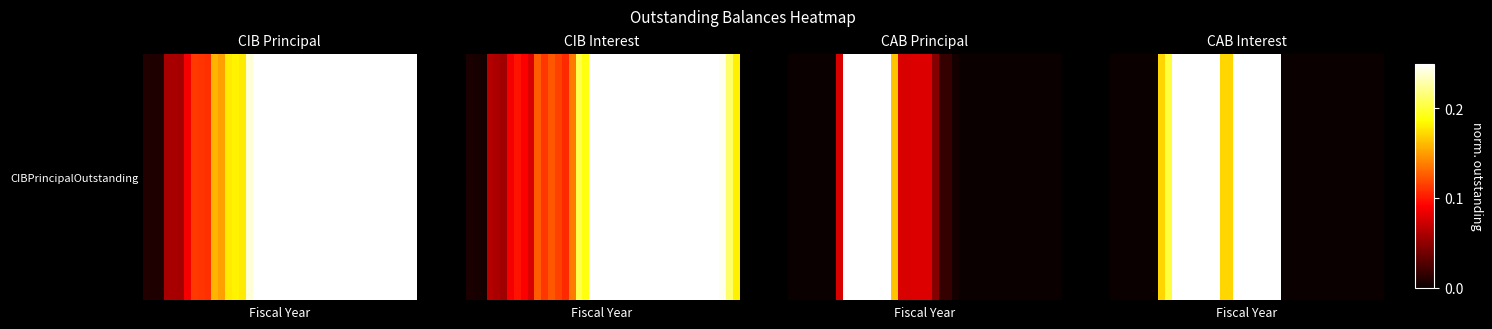

Reading right to left, list all the values displayed in this chart.

0.0	0.0	0.0	0.0	0.0	0.0	0.0	0.0	0.0	0.0	0.0	0.0	0.0	0.0	0.0	0.4	0.7	0.7	0.9	1.0	1.0	1.0	0.2	0.2	0.4	0.6	0.7	0.8	0.5	0.5	0.5	0.2	0.2	0.0	0.0	0.0	0.0	0.0	0.0	0.0